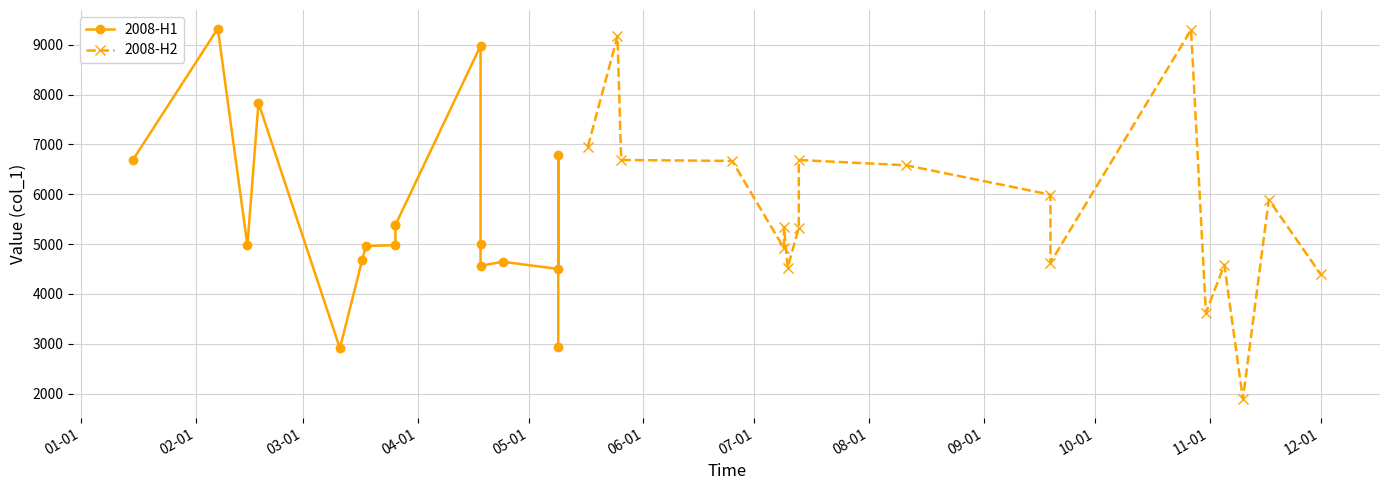

What is the ratio of the value at 2008-12-01 to the value at 2008-05-17?

0.6